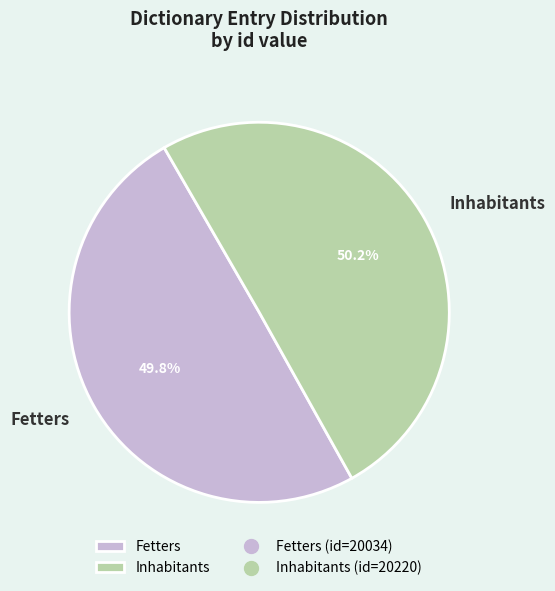

What percentage is NOT represented by Inhabitants?

49.8%